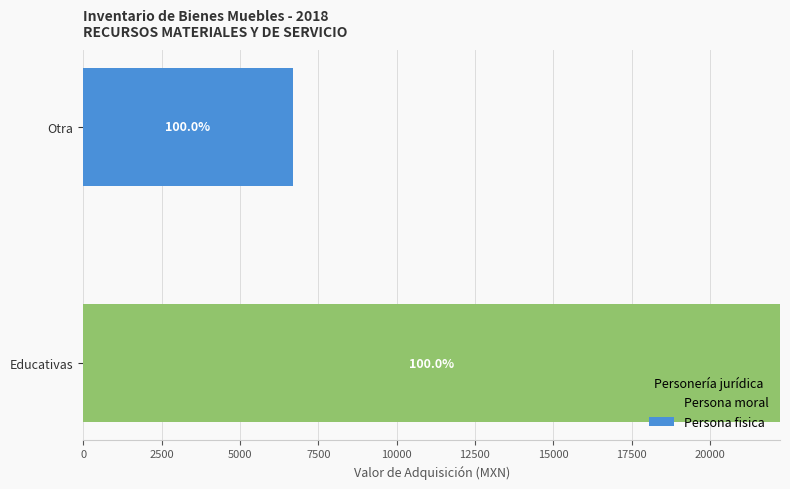

What are all the series names shown in the legend?

Persona moral, Persona fisica